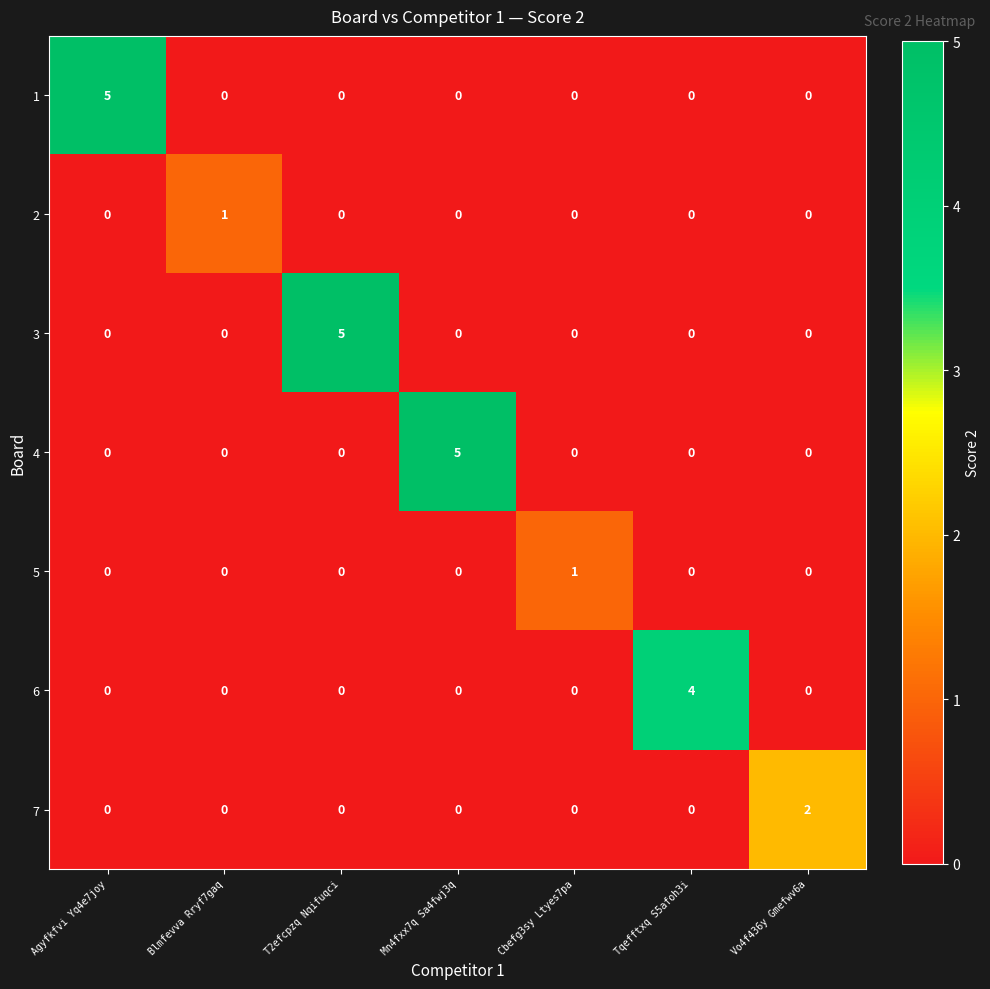

Between Cbefg3sy Ltyes7pa and Vo4f436y Gmefwv6a, which series saw the biggest shift?

7